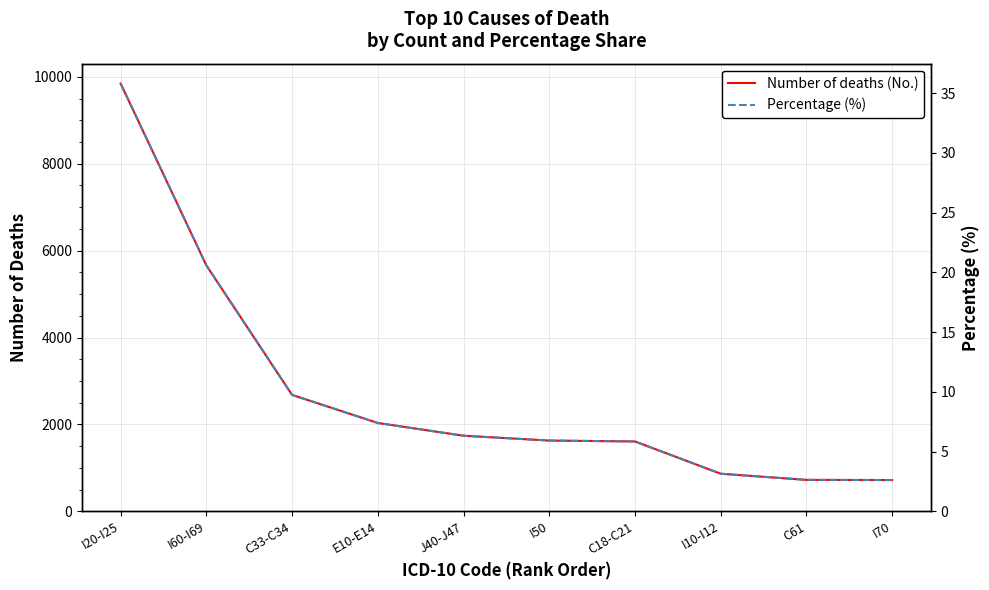

At which label is Percentage (%) closest to 19?

I60-I69